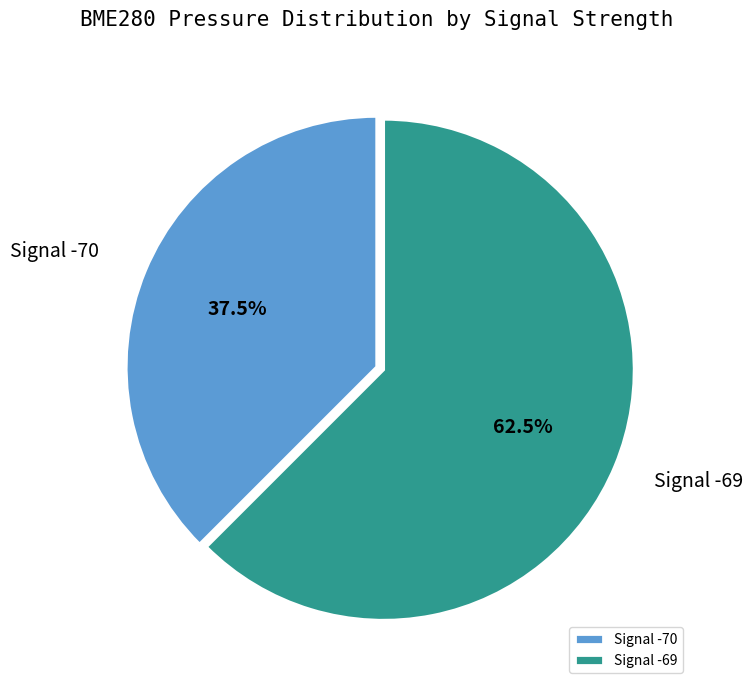

Combined, do Signal -70 and Signal -69 account for over 50%?

Yes